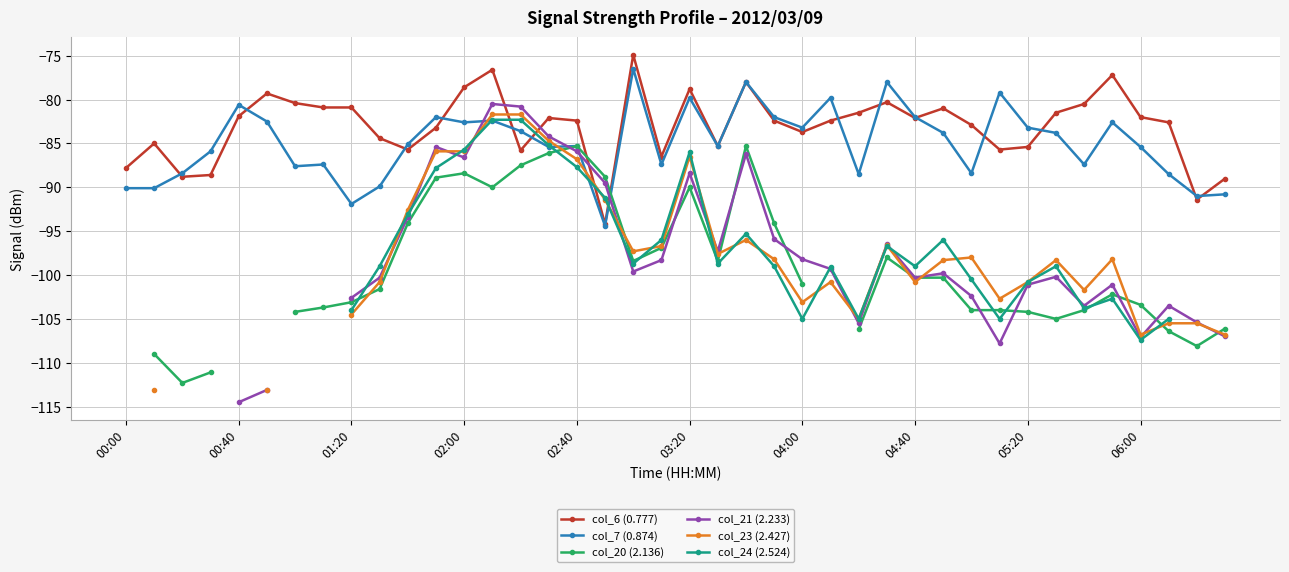

At which label does col_7 (0.874) first exceed -85?

00:40